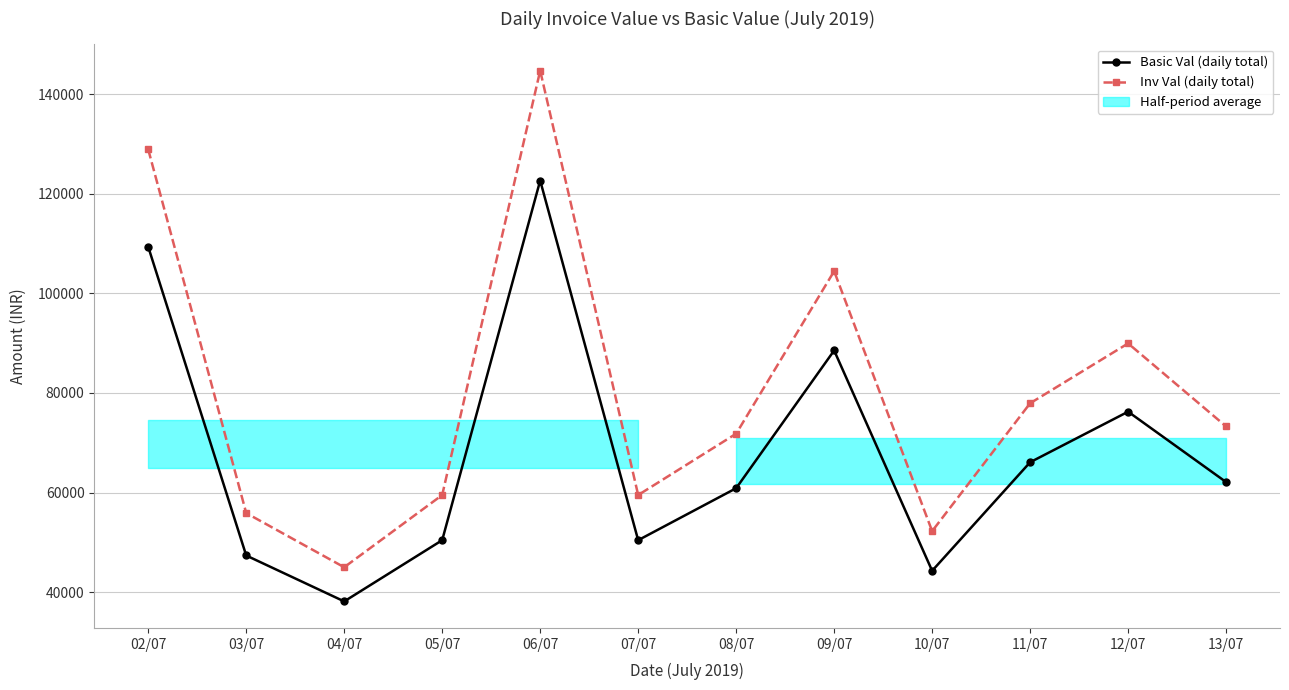

The Basic Val (daily total) series shows 60957.1 at 04/07. True or false?

False